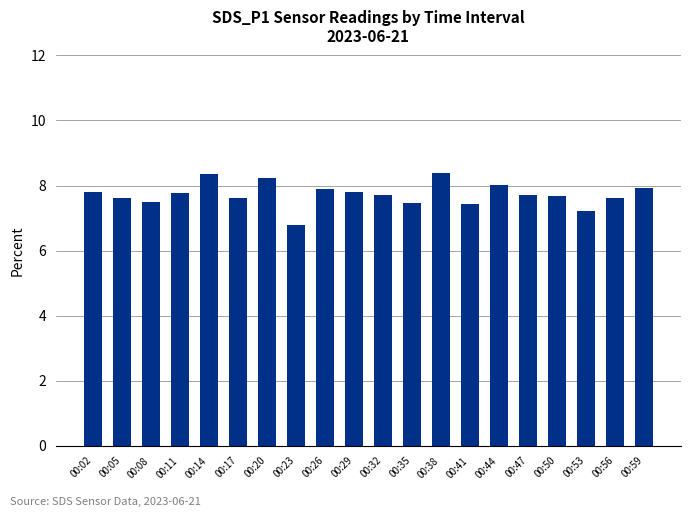

Which has a higher value, 00:02 or 00:35?

00:02